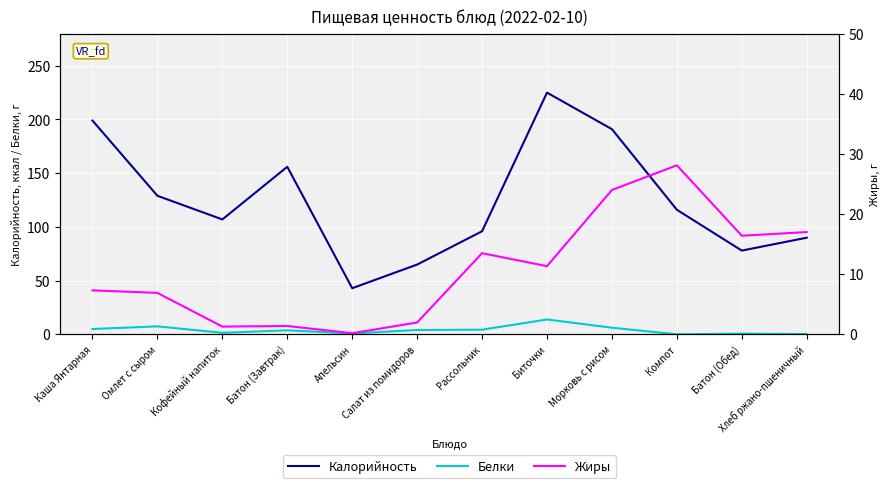

What is the difference between the Белки values at Каша Янтарная and Кофейный напиток?

3.5